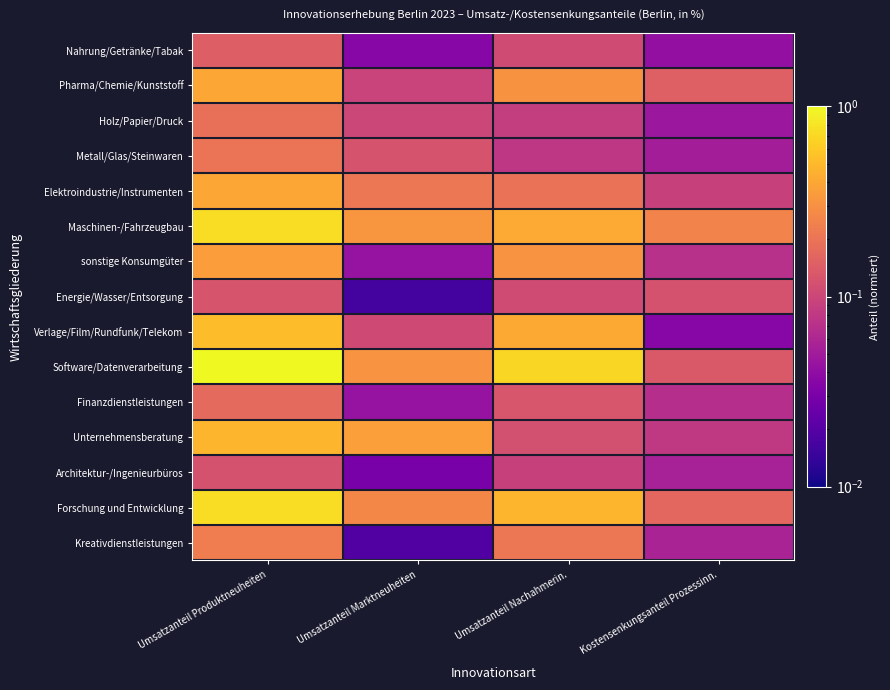

What is the spread (max minus min) of values at Umsatzanteil Nachahmerin.?

0.6